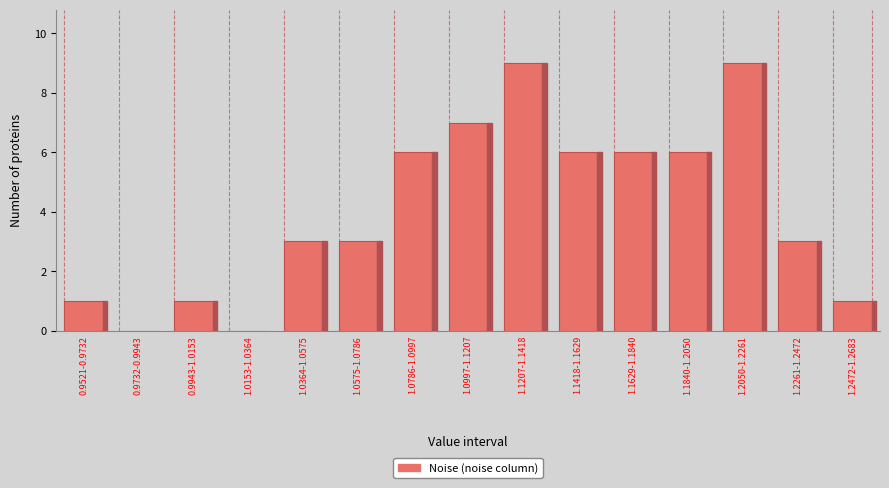

Reading right to left, list all the values displayed in this chart.

1.2472-1.2683=1	1.2261-1.2472=3	1.2050-1.2261=9	1.1840-1.2050=6	1.1629-1.1840=6	1.1418-1.1629=6	1.1207-1.1418=9	1.0997-1.1207=7	1.0786-1.0997=6	1.0575-1.0786=3	1.0364-1.0575=3	1.0153-1.0364=0	0.9943-1.0153=1	0.9732-0.9943=0	0.9521-0.9732=1